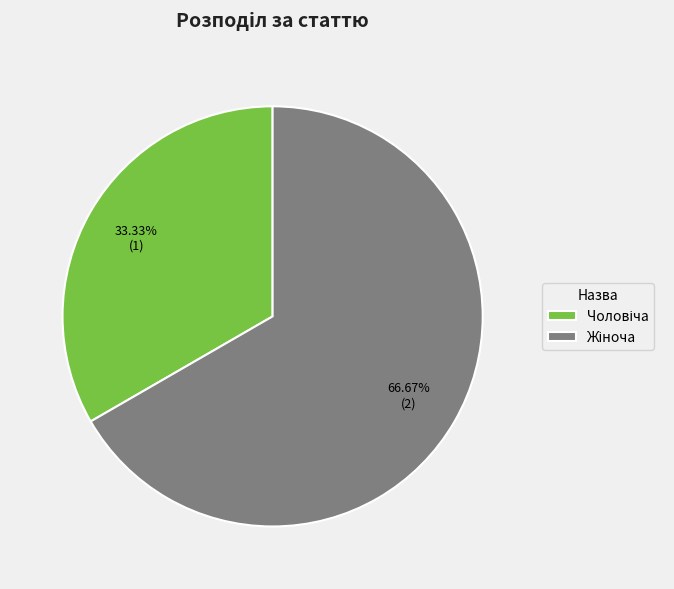

Is it true that Жіноча is 67% of the pie?

True